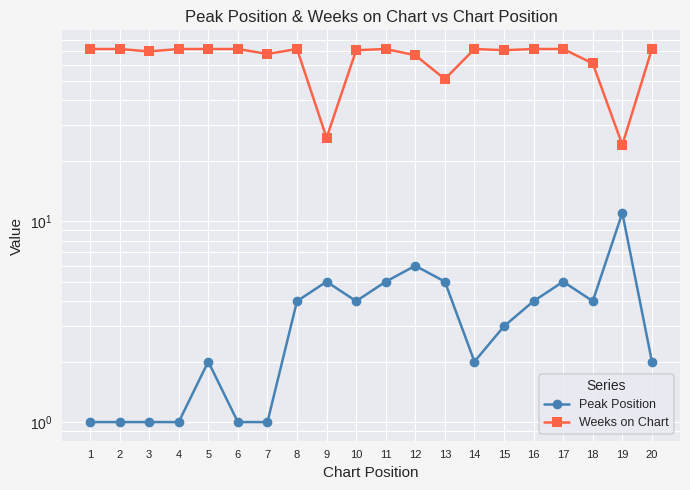

What is the average value of the Weeks on Chart series?

65